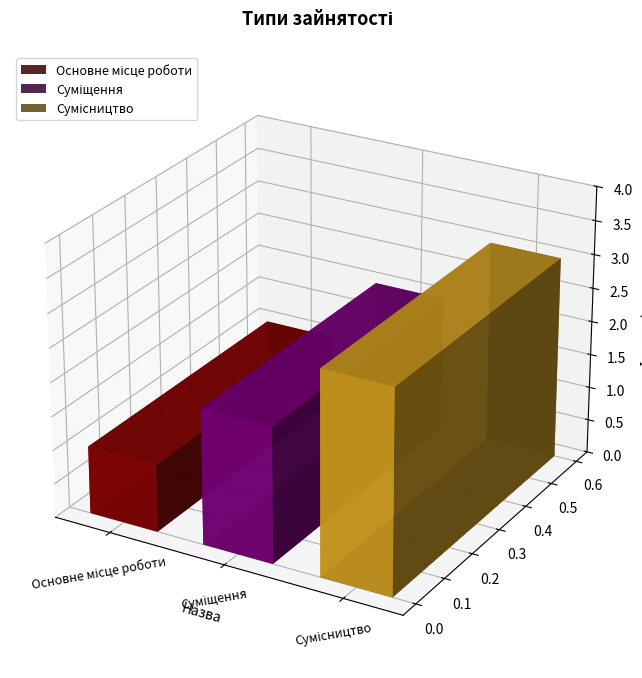

List the labels in order of value, smallest first.

Основне місце роботи, Суміщення, Сумісництво